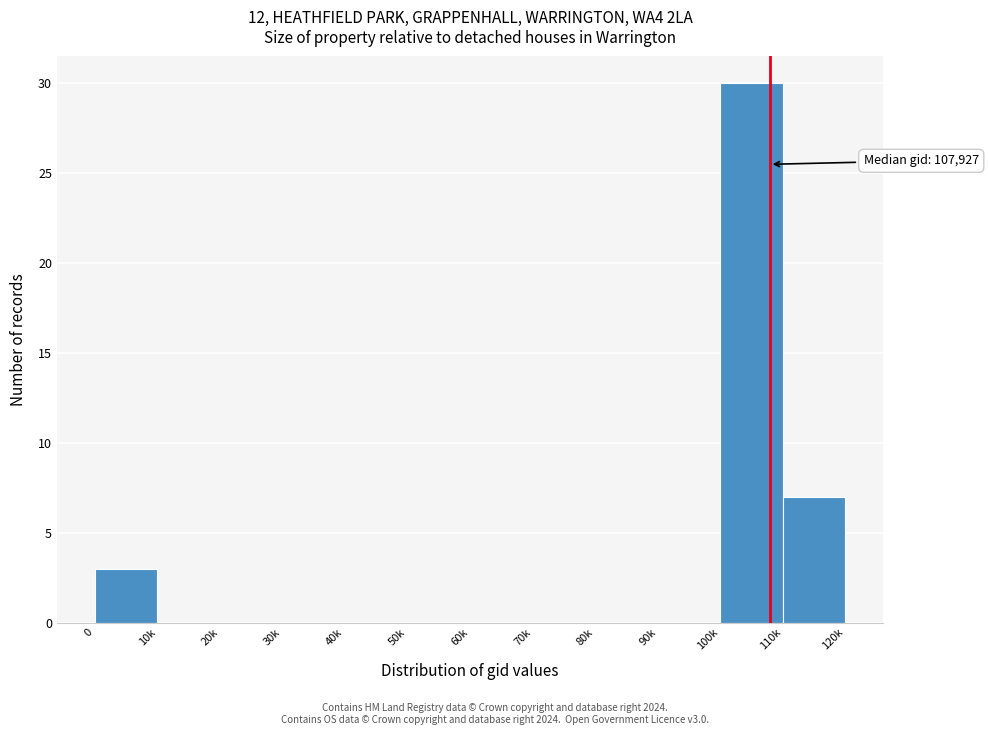

Reading right to left, transcribe all the data shown in this chart.

110k=7	100k=30	90k=0	80k=0	70k=0	60k=0	50k=0	40k=0	30k=0	20k=0	10k=0	0=3